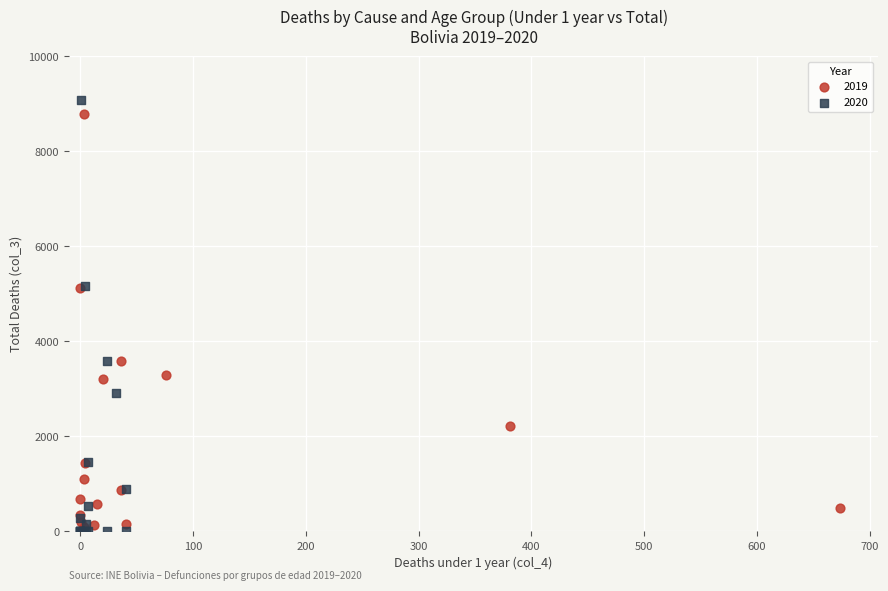

Which series reaches the maximum Y coordinate?

2020